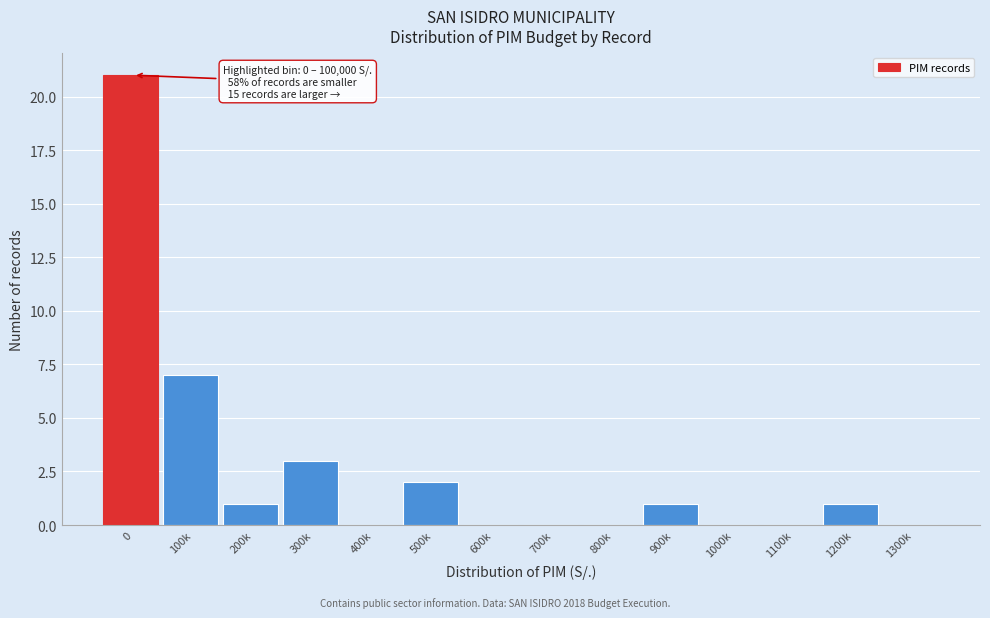

Reading left to right, transcribe all the data shown in this chart.

0=21	100k=7	200k=1	300k=3	400k=0	500k=2	600k=0	700k=0	800k=0	900k=1	1000k=0	1100k=0	1200k=1	1300k=0